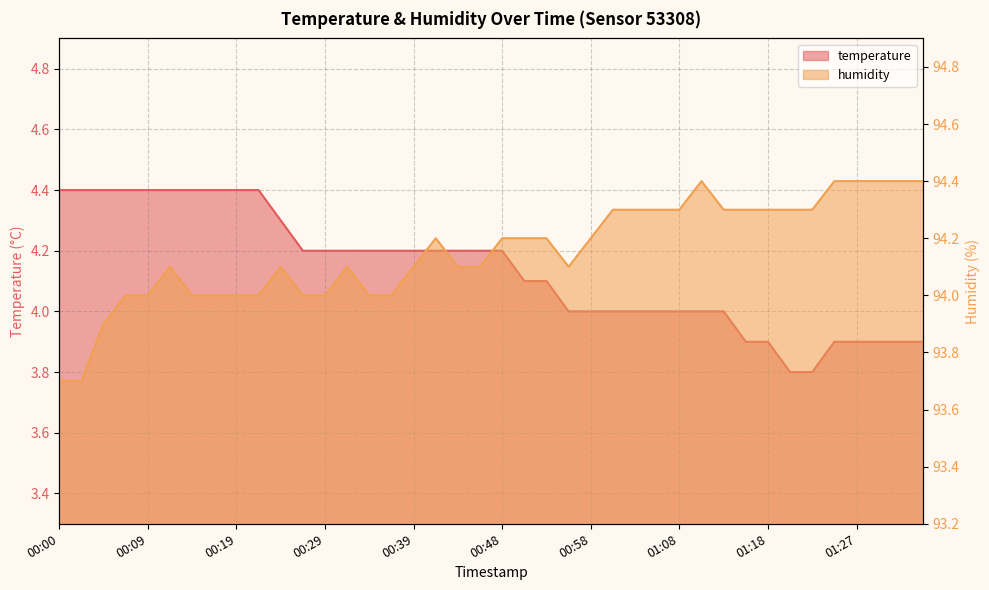

Between 00:34 and 01:08, which series saw the biggest shift?

humidity